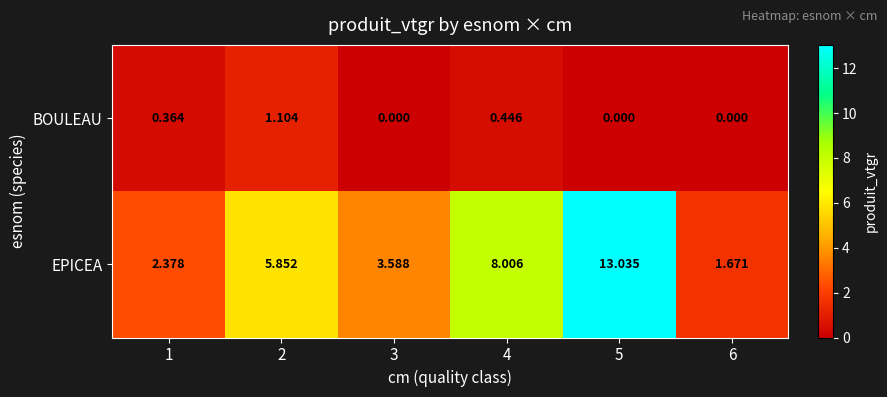

Rank the series at 2 from highest to lowest value.

EPICEA, BOULEAU